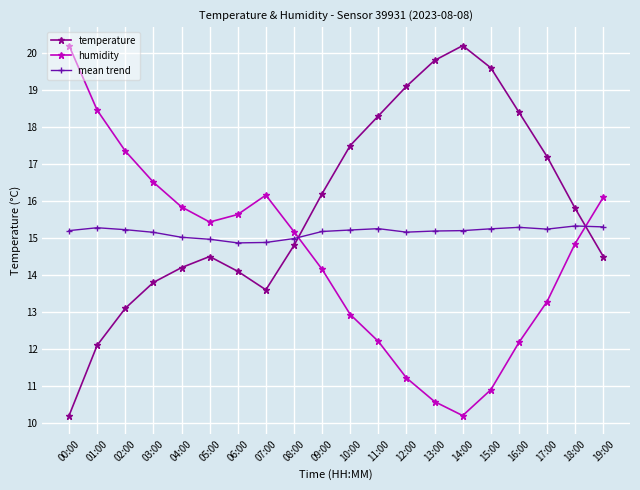

Is the value of temperature at 15:00 greater than the value of humidity at 05:00?

Yes